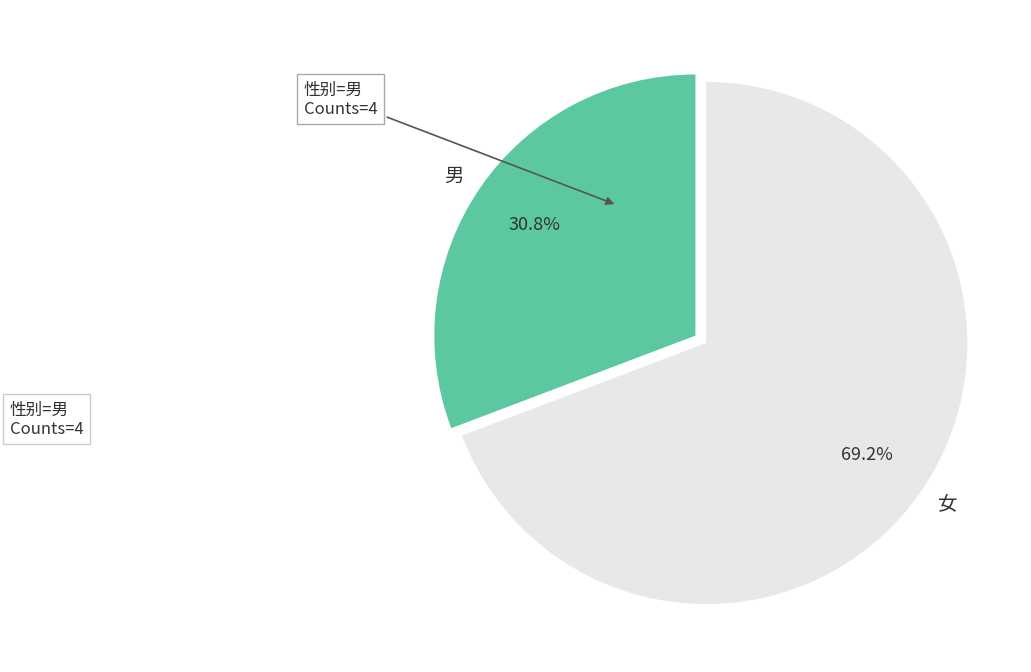

How many slices are in this pie chart?

2